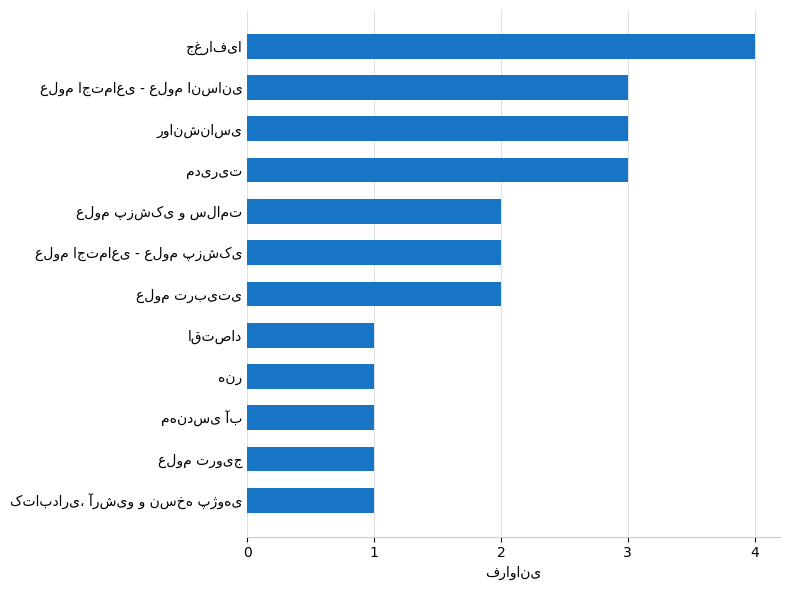

What is the smallest value displayed?

1